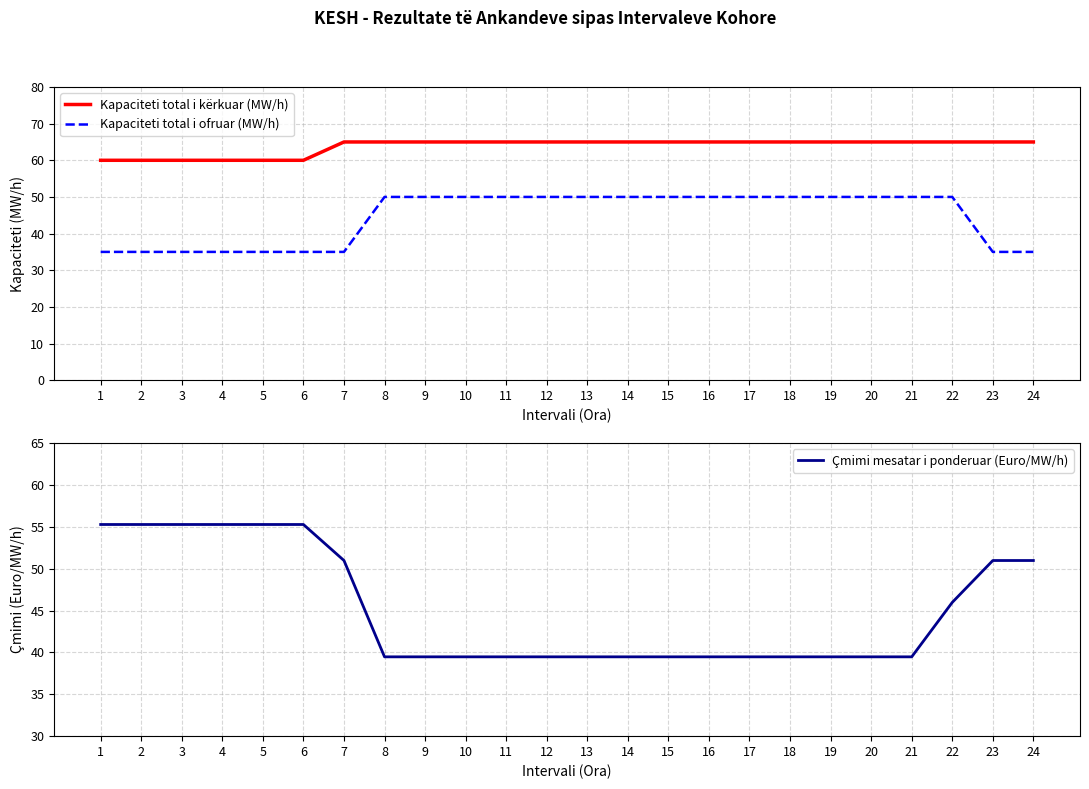

Rank the series at 18 from lowest to highest value.

Çmimi mesatar i ponderuar (Euro/MW/h), Kapaciteti total i ofruar (MW/h), Kapaciteti total i kërkuar (MW/h)